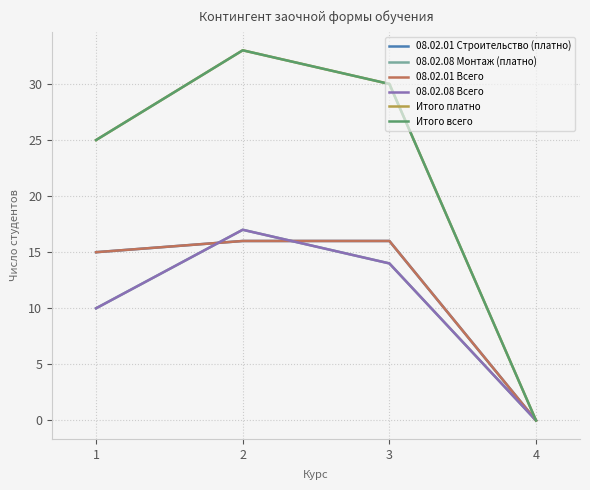

How many lines are shown in the chart?

6